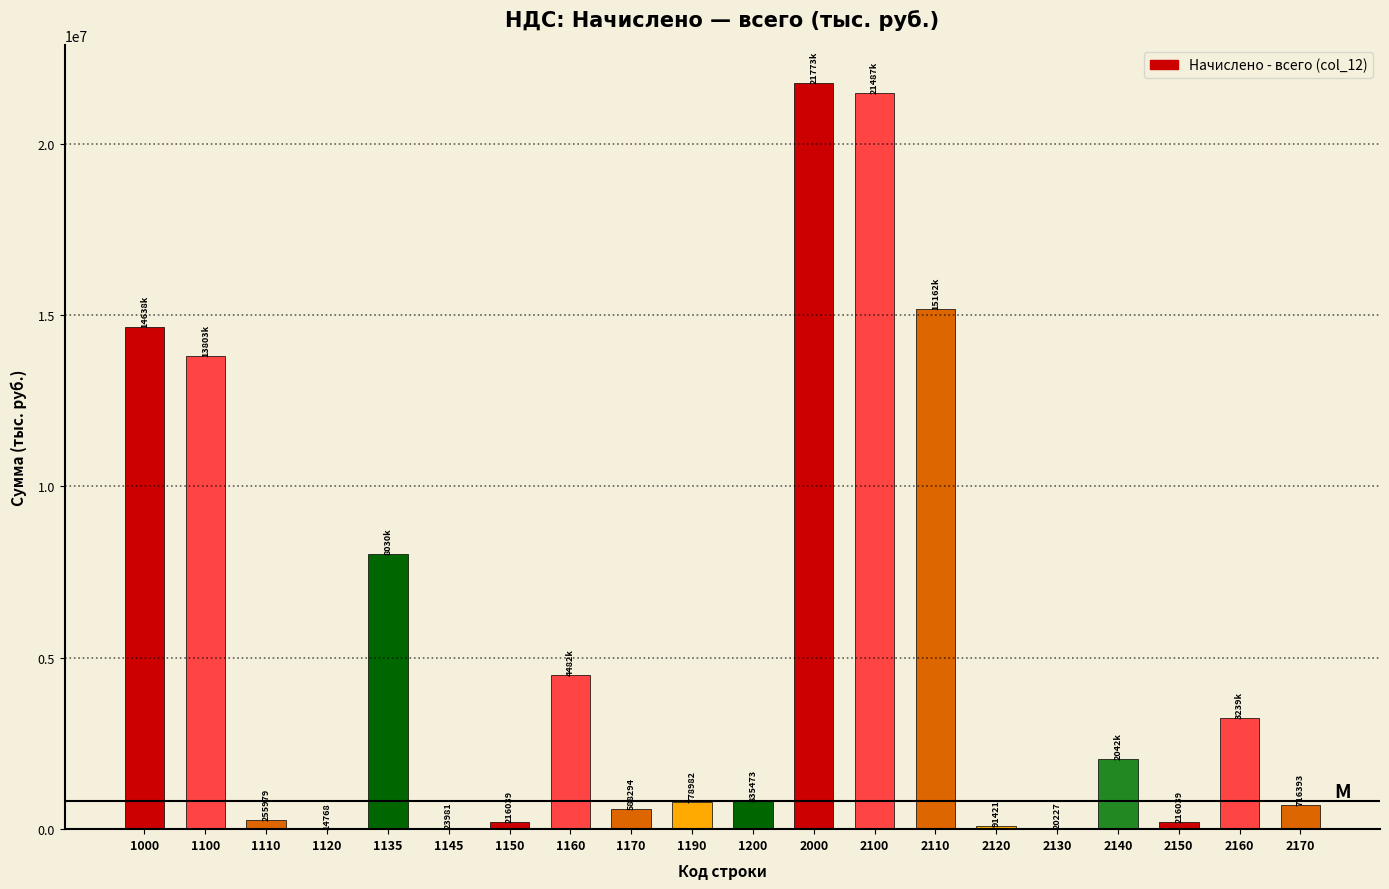

Reading left to right, transcribe all the data shown in this chart.

1000=14638070	1100=13802597	1110=255979	1120=14768	1135=8030484	1145=23981	1150=216039	1160=4482352	1170=588294	1190=778982	1200=835473	2000=21772814	2100=21487499	2110=15162263	2120=91421	2130=20227	2140=2042171	2150=216039	2160=3238985	2170=716393